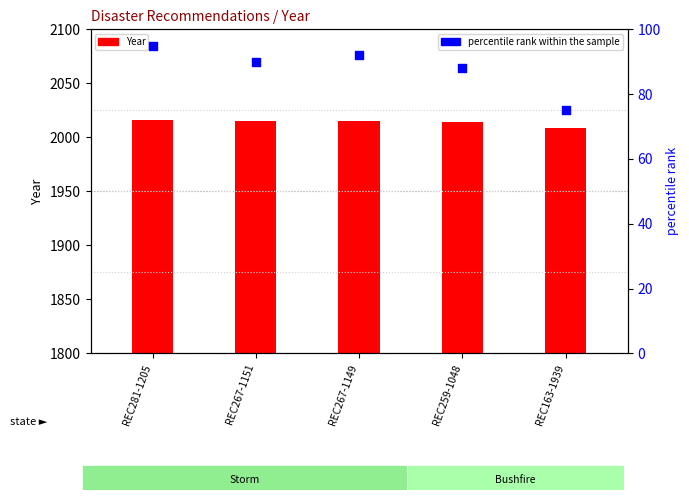

What are all the series names shown in the legend?

Year, percentile rank within the sample